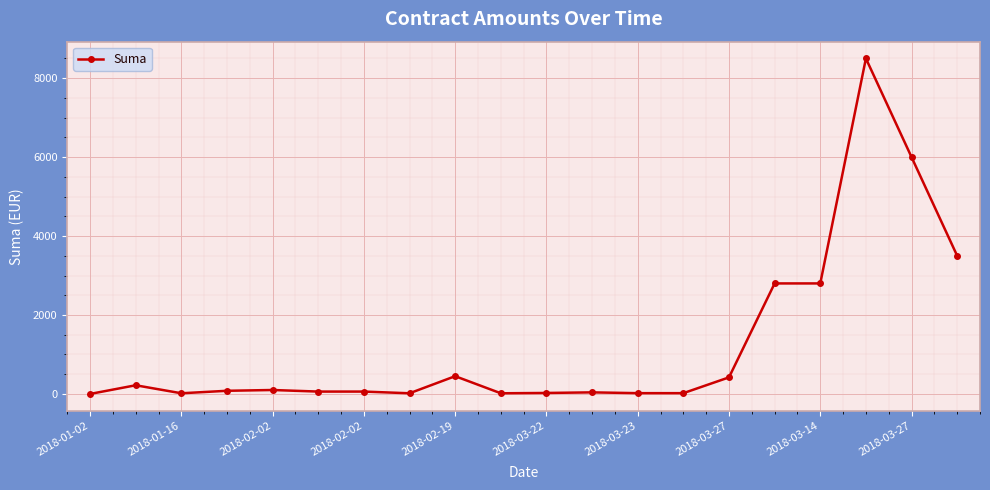

How many lines are shown in the chart?

1